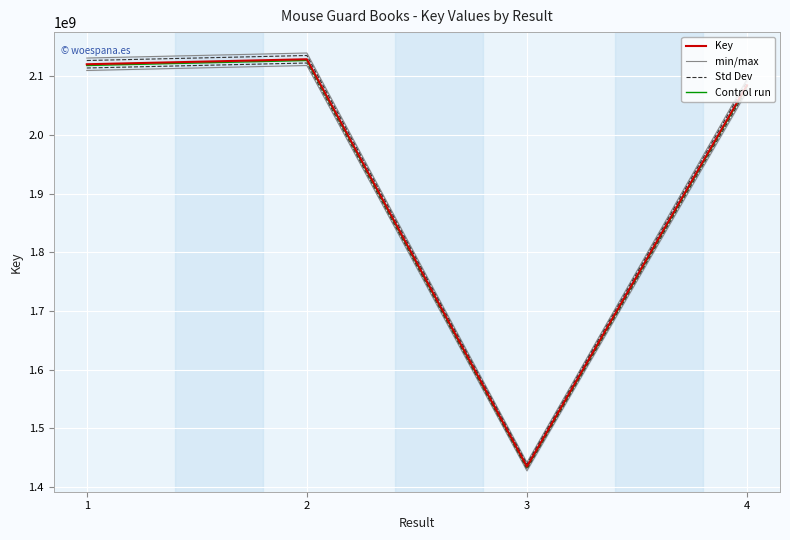

What is the total value across all series at 3?

5727290736.1